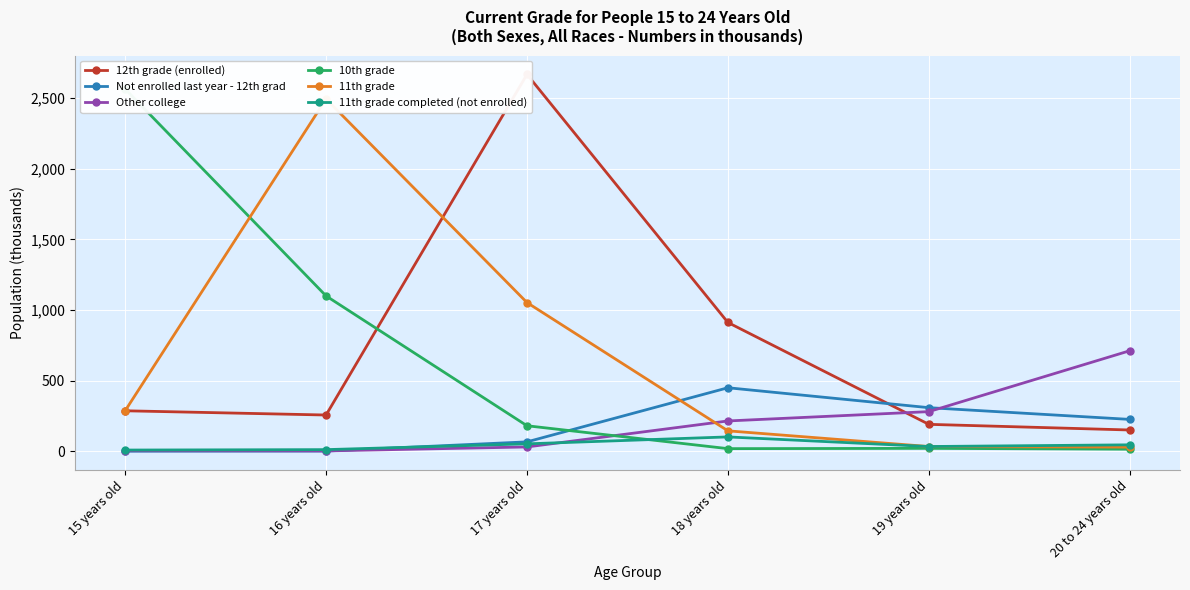

Between which two adjacent categories do 11th grade and 10th grade first intersect?

15 years old and 16 years old